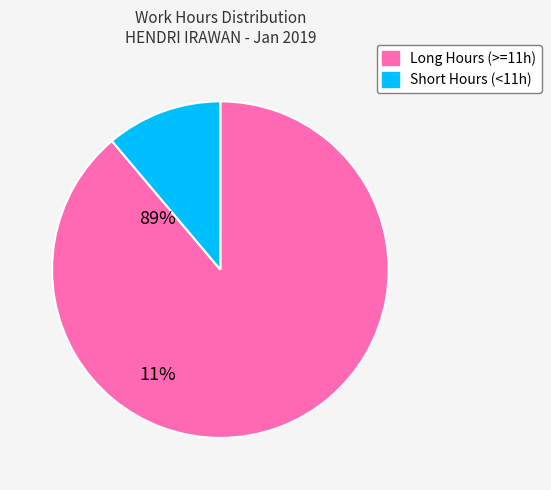

Is the sum of Short Hours (<11h) and Long Hours (>=11h) greater than half?

Yes